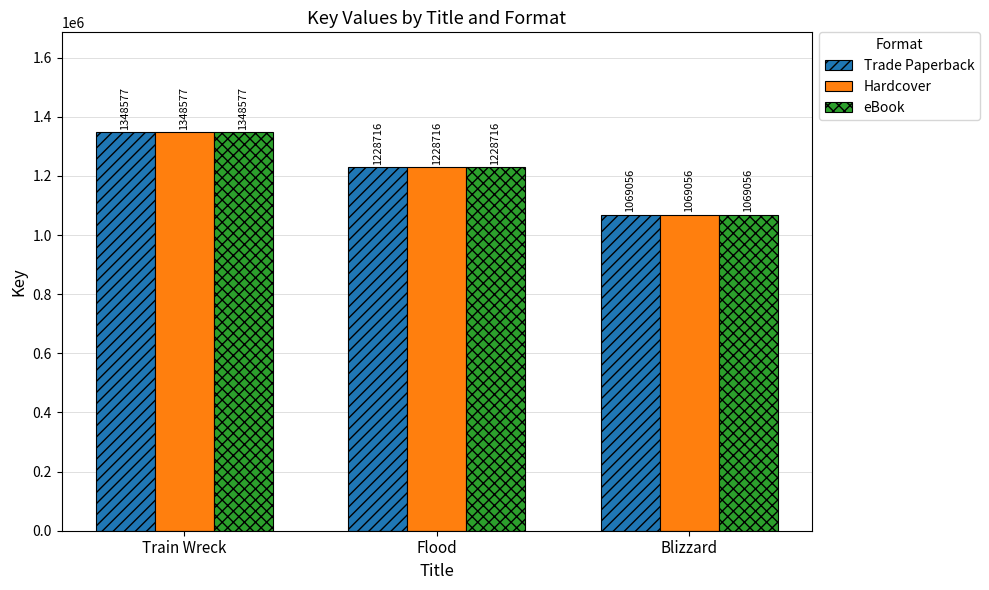

Does the chart contain stacked bars?

No